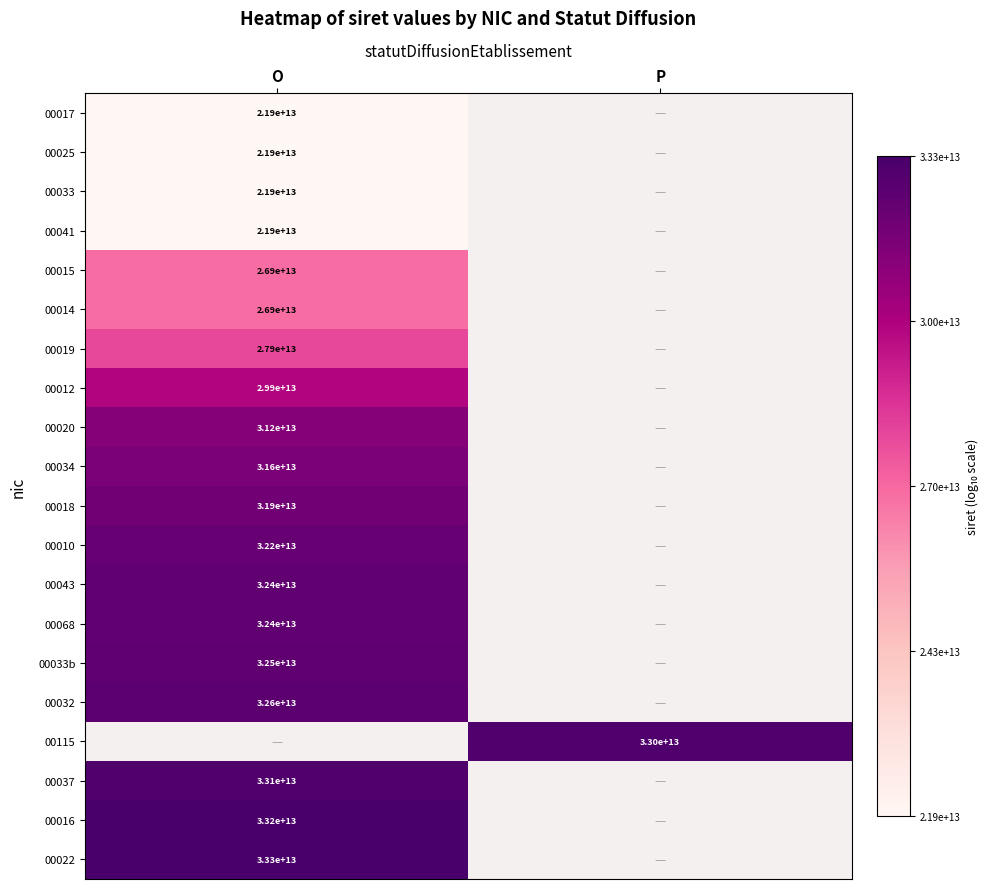

Rank the series by their average value, from lowest to highest.

00017, 00025, 00033, 00041, 00015, 00014, 00019, 00012, 00020, 00034, 00018, 00010, 00043, 00068, 00033b, 00032, 00115, 00037, 00016, 00022